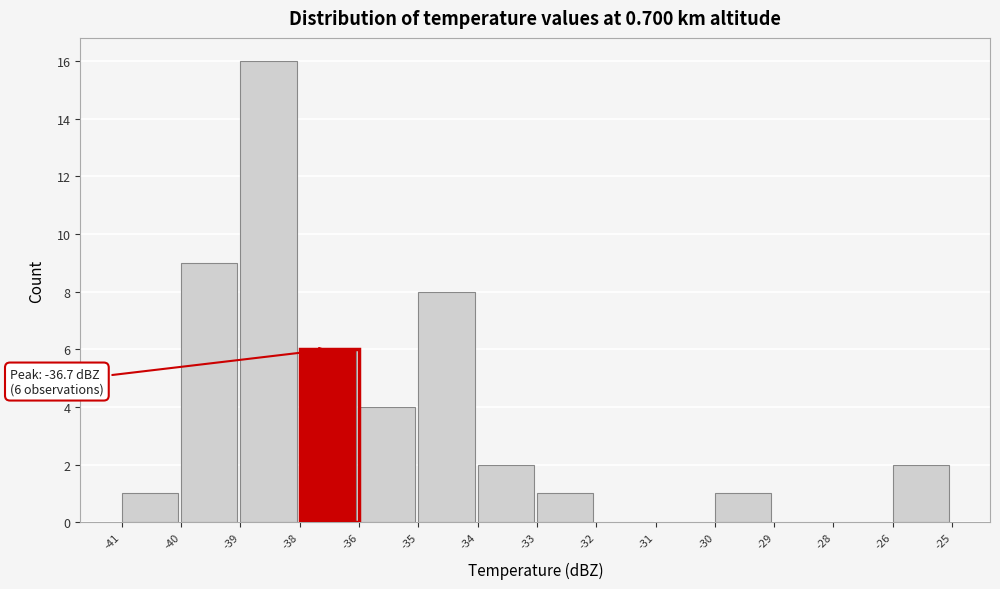

Reading left to right, extract all data points from this chart.

-41=1	-40=9	-39=16	-38=6	-36=4	-35=8	-34=2	-33=1	-32=0	-31=0	-30=1	-29=0	-28=0	-26=2